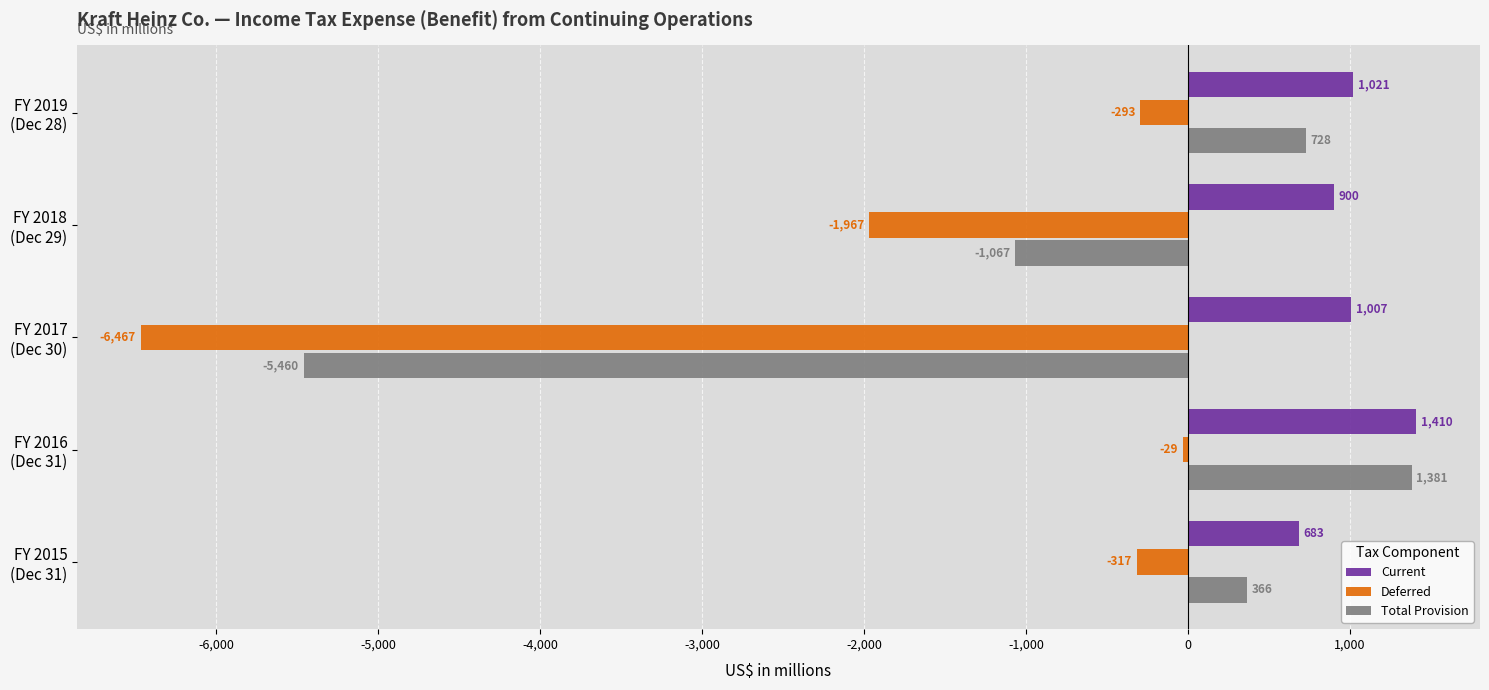

List the series in order of their peak value, lowest first.

Deferred, Total Provision, Current